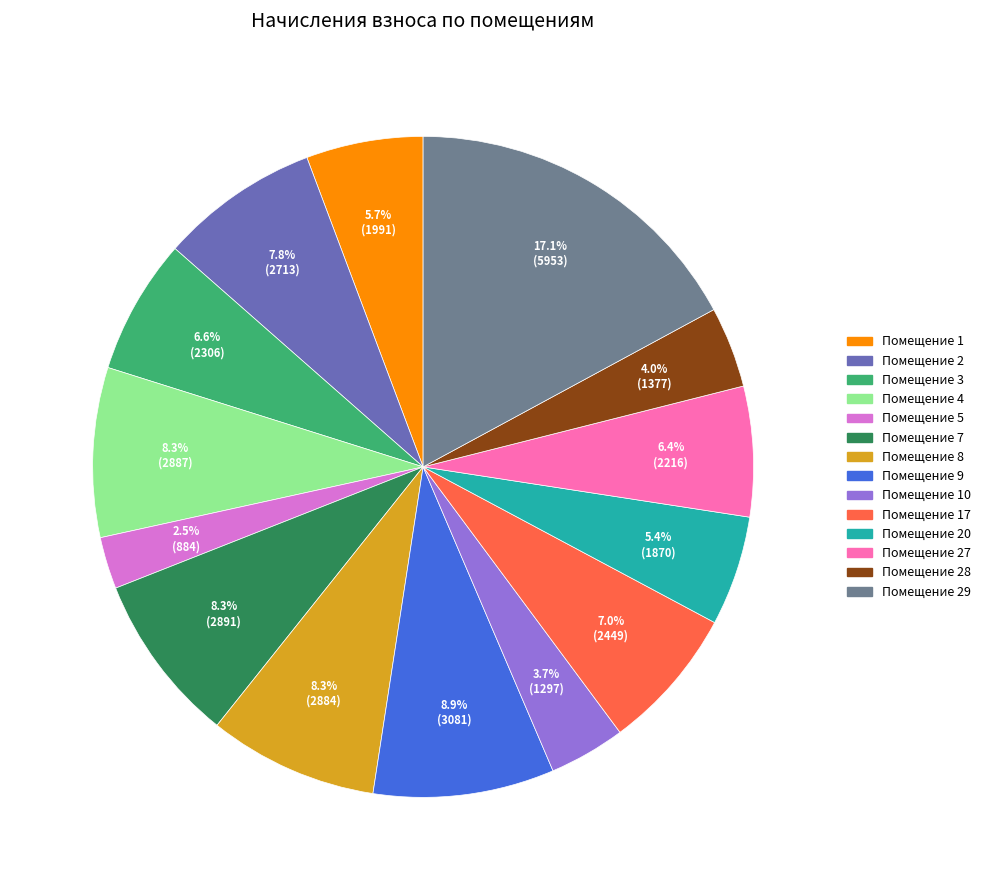

How many slices are in this pie chart?

14